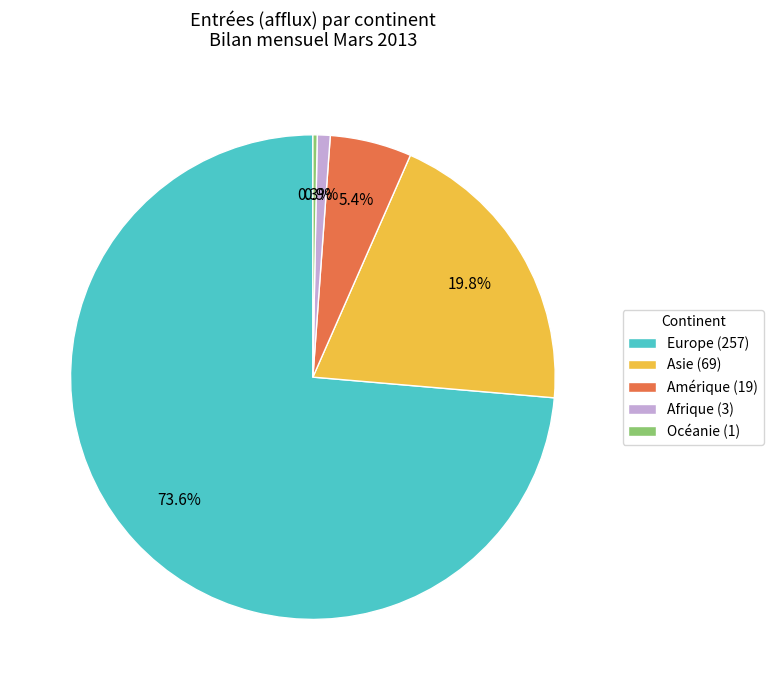

Do Europe (257) and Afrique (3) together represent more than half of the pie?

Yes